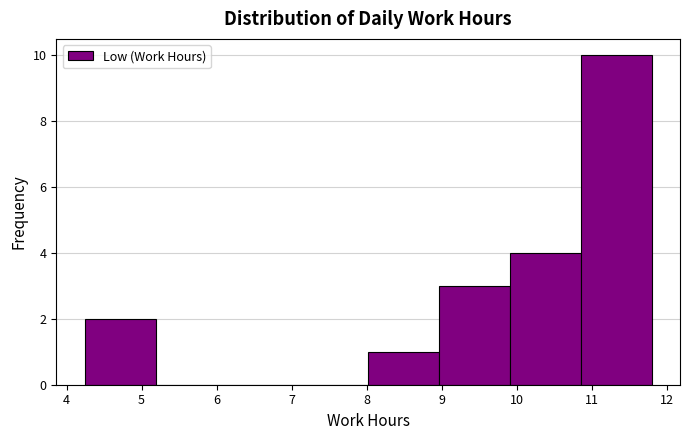

Which range on the x-axis has the tallest bar?

10.9 to 11.8